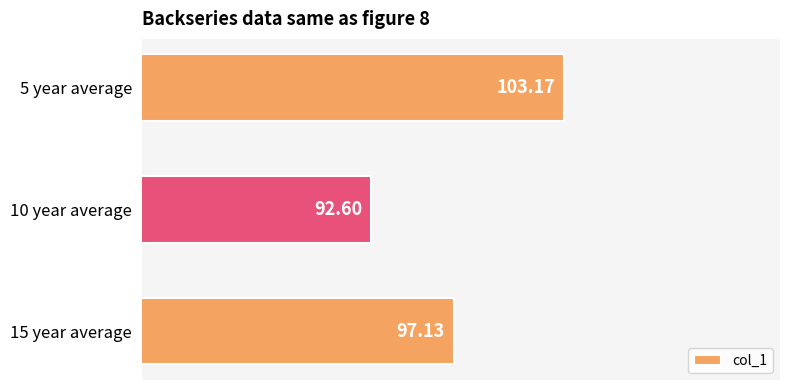

What is the change in value from 10 year average to 15 year average?

+4.5